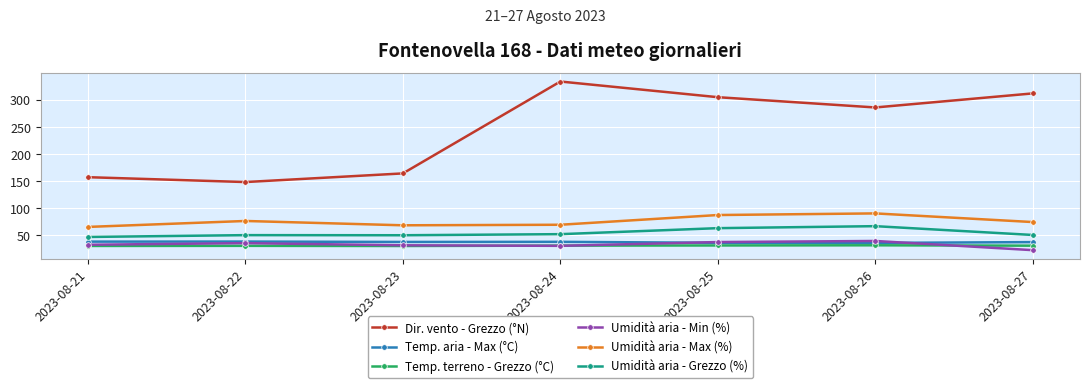

At which category does Umidità aria - Max (%) reach its first local peak?

2023-08-22